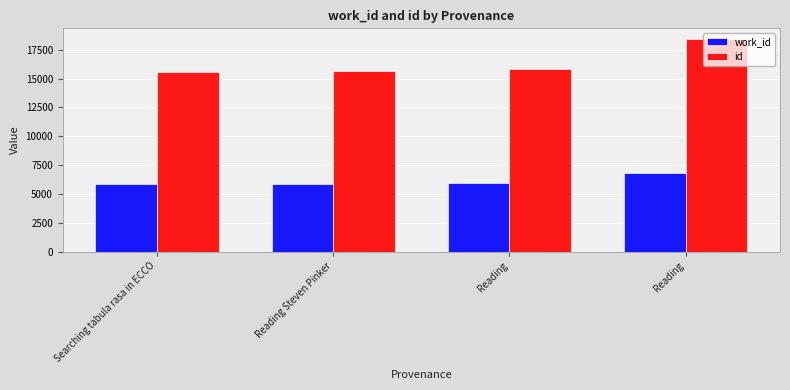

The work_id series shows 5901 at Reading Steven Pinker. True or false?

True